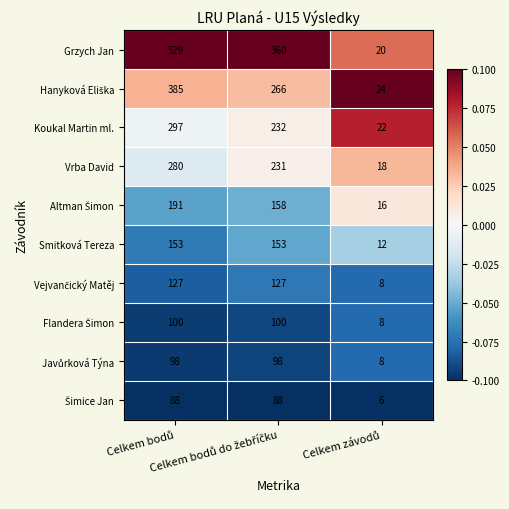

Which series has the widest spread of values?

Grzych Jan